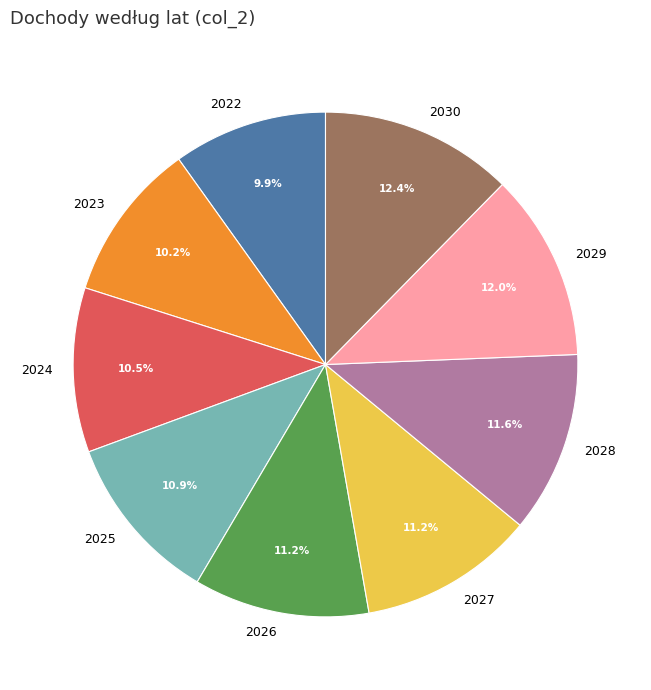

How many segments does this pie chart have?

9